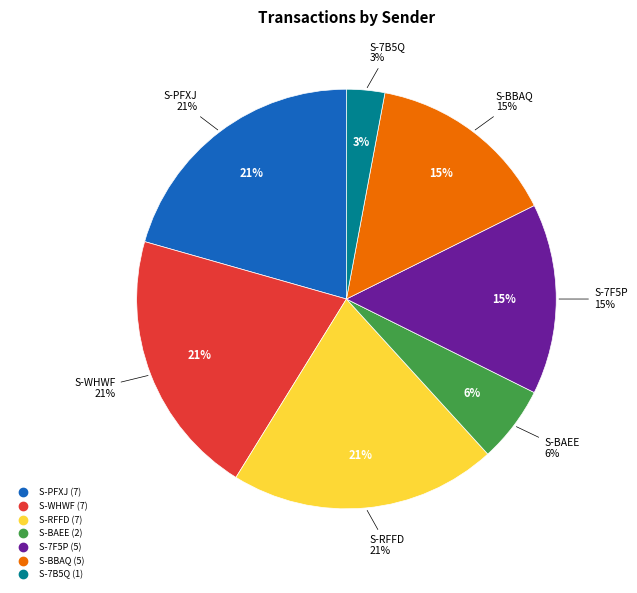

How many slices are in this pie chart?

7